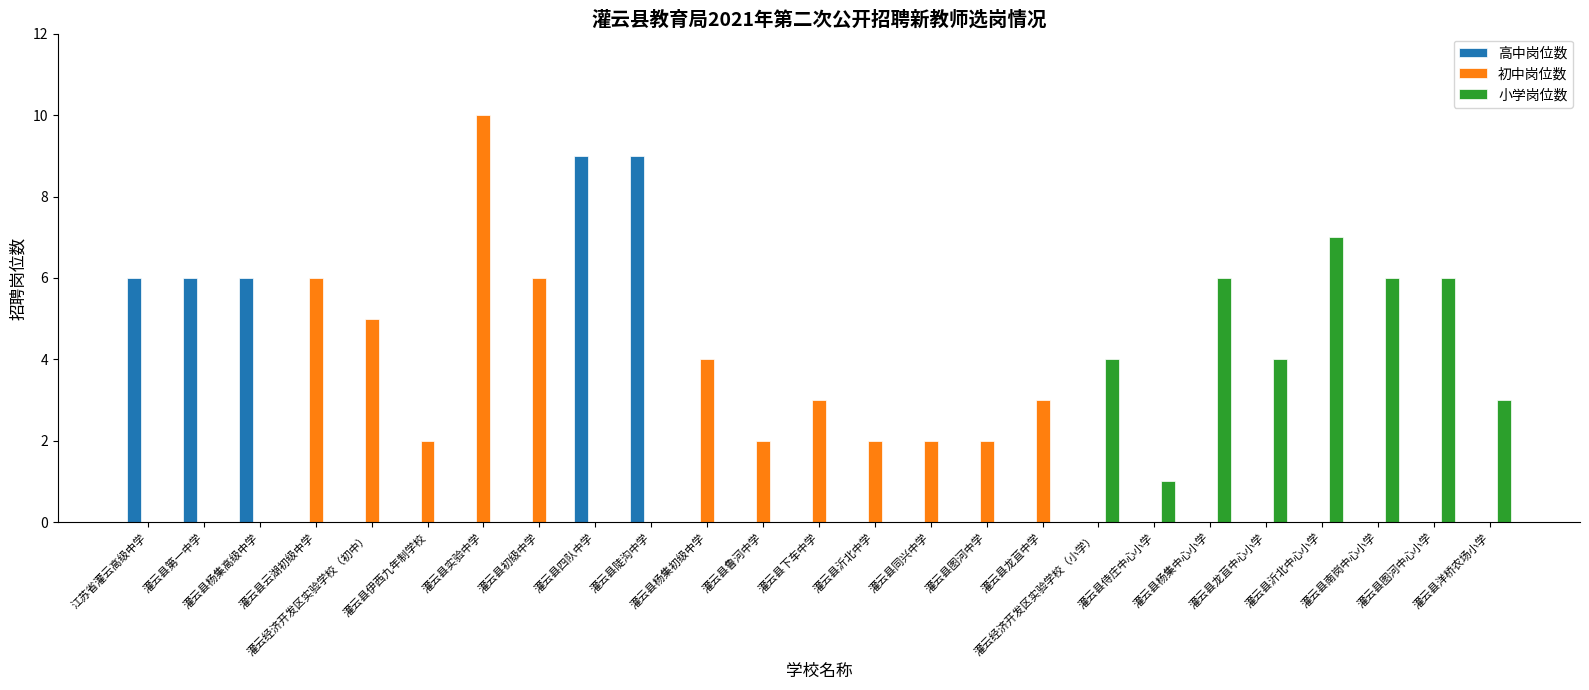

The value of 小学岗位数 at 灌云县第一中学 is -5. True or false?

False